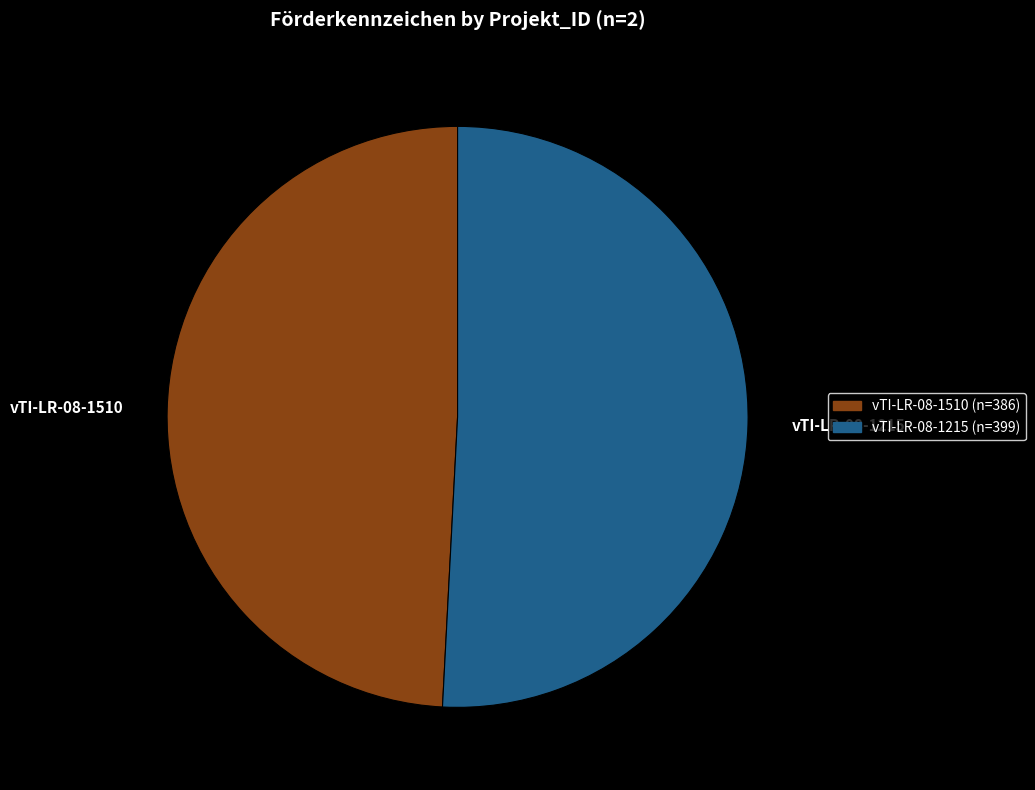

True or false: vTI-LR-08-1510 accounts for 57% of the total.

False